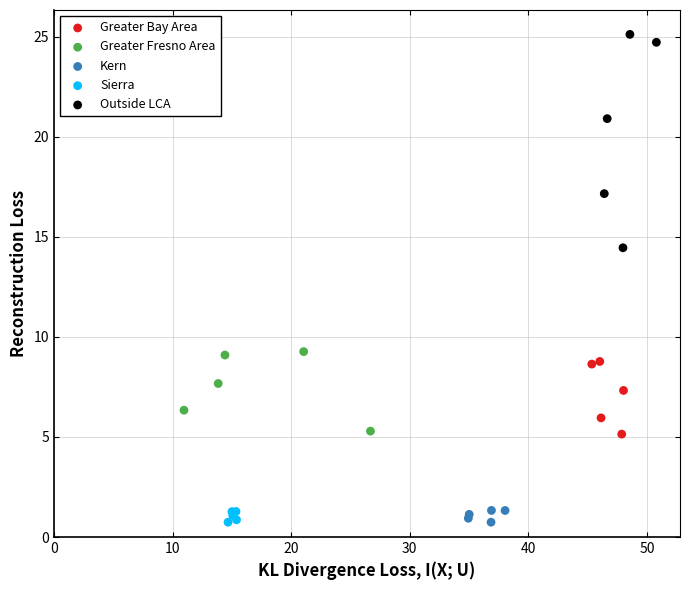

Which series has the largest Y range (max minus min)?

Outside LCA